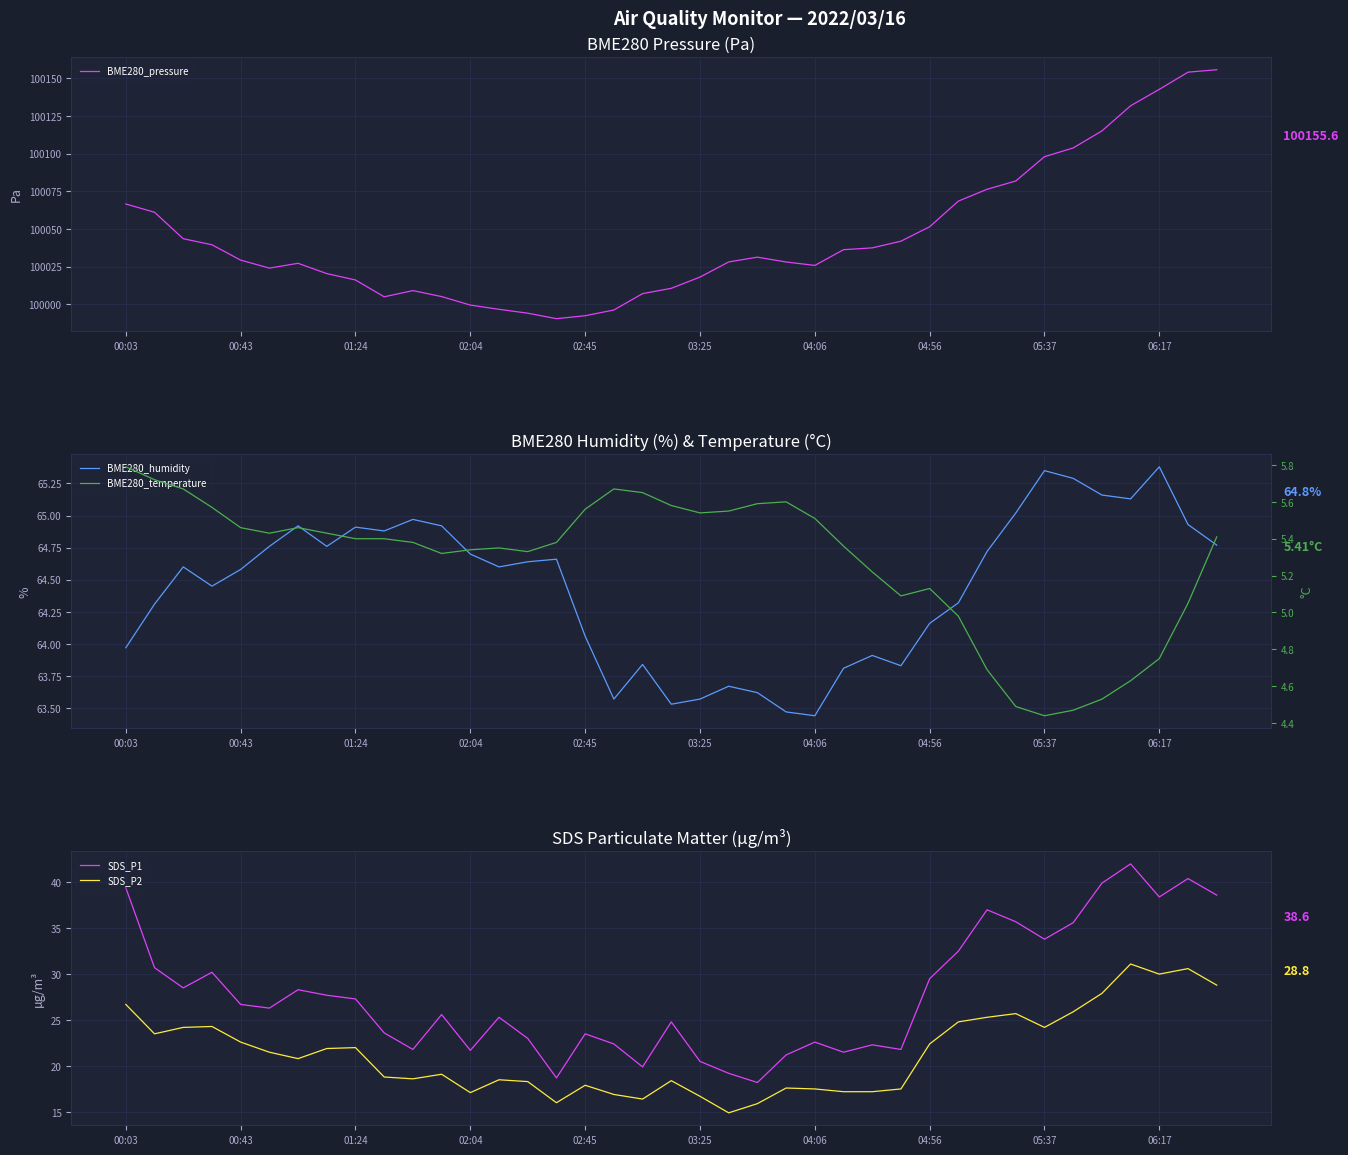

How many lines are shown in the chart?

5